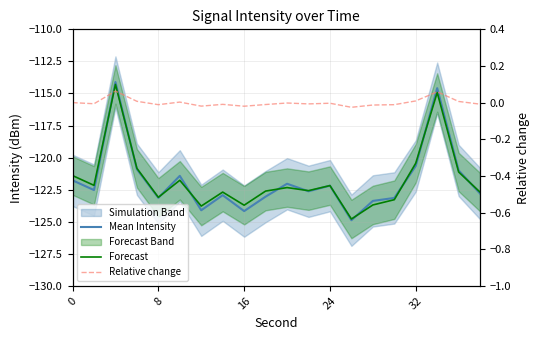

True or false: Forecast and Mean Intensity cross at least once.

True